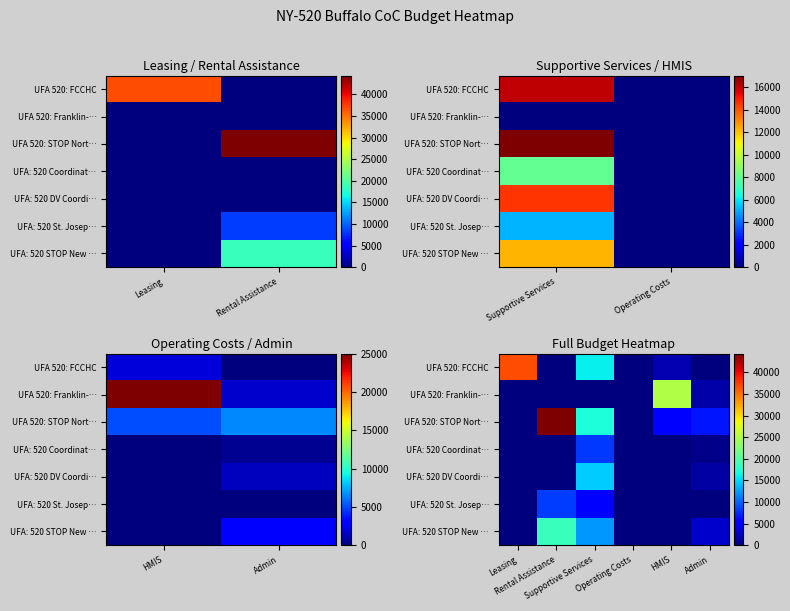

What is the sum of all UFA 520: STOP Nort… values?

72965